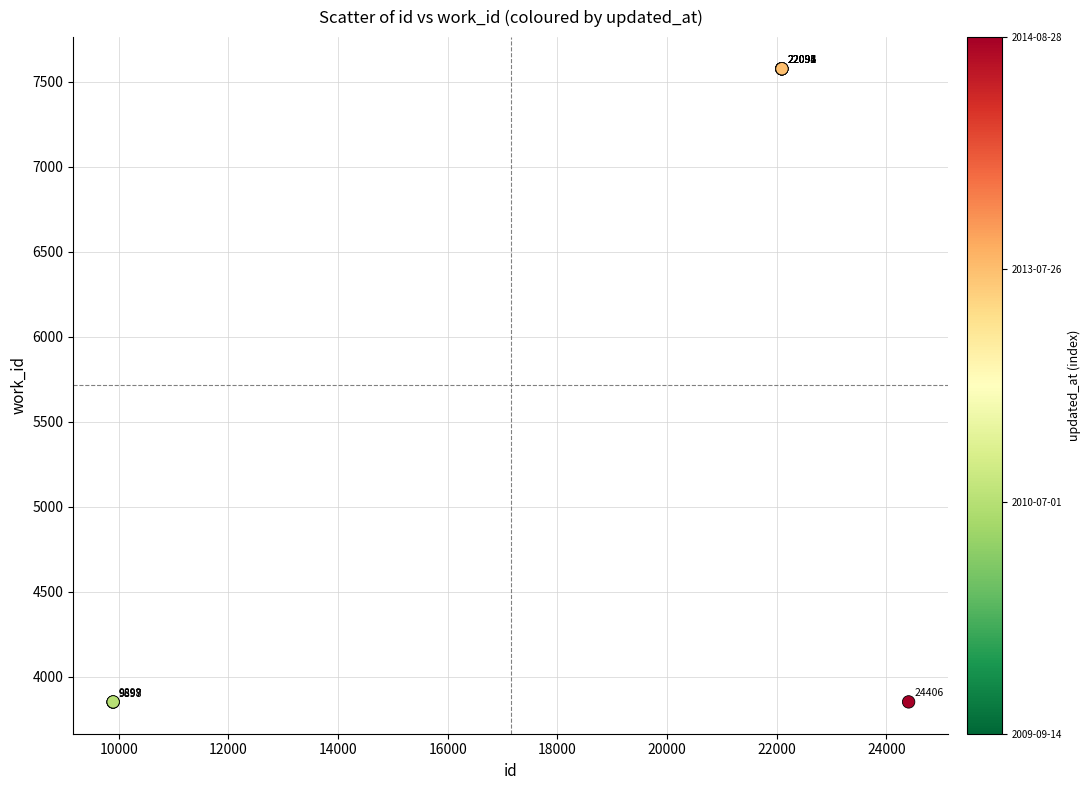

What Y value in the scatter plot is closest to 5714?

3853